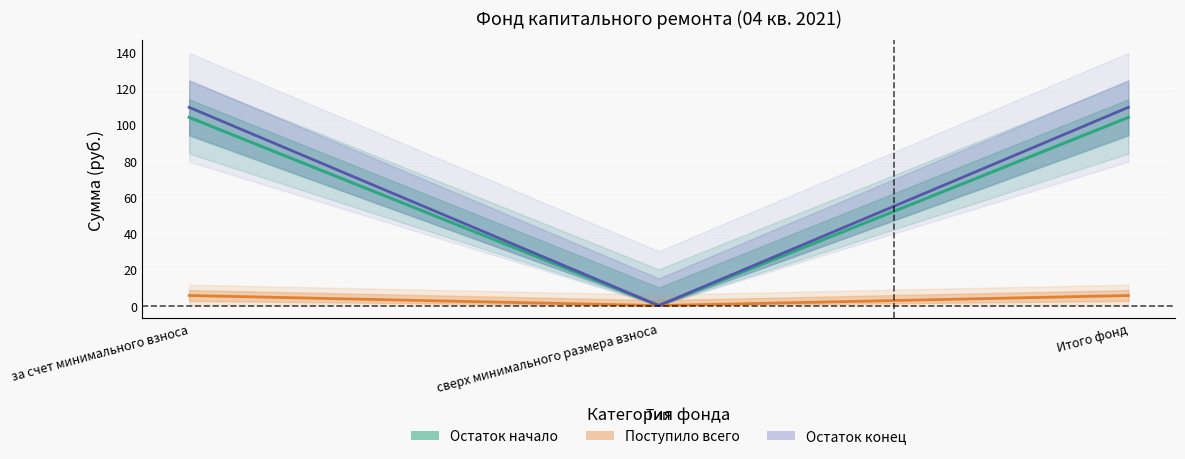

At how many categories does at least one series exceed 24?

2